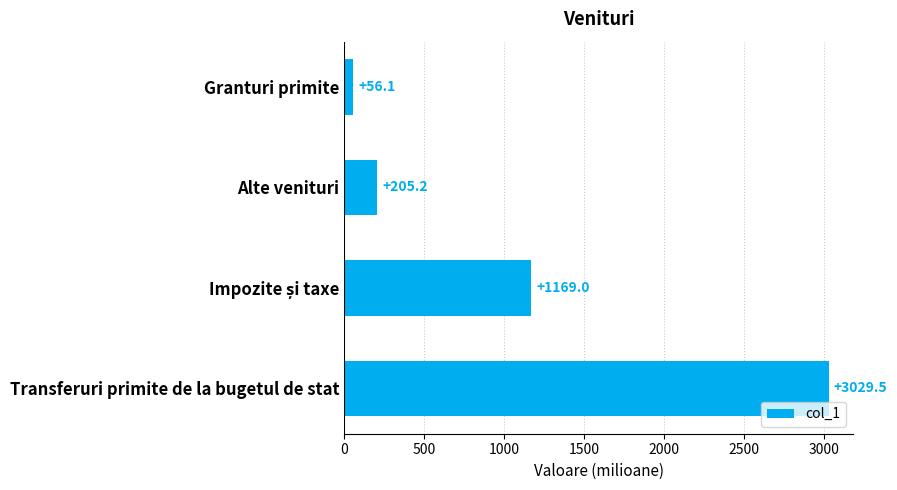

Is it true that the value at Alte venituri is 205.2?

True